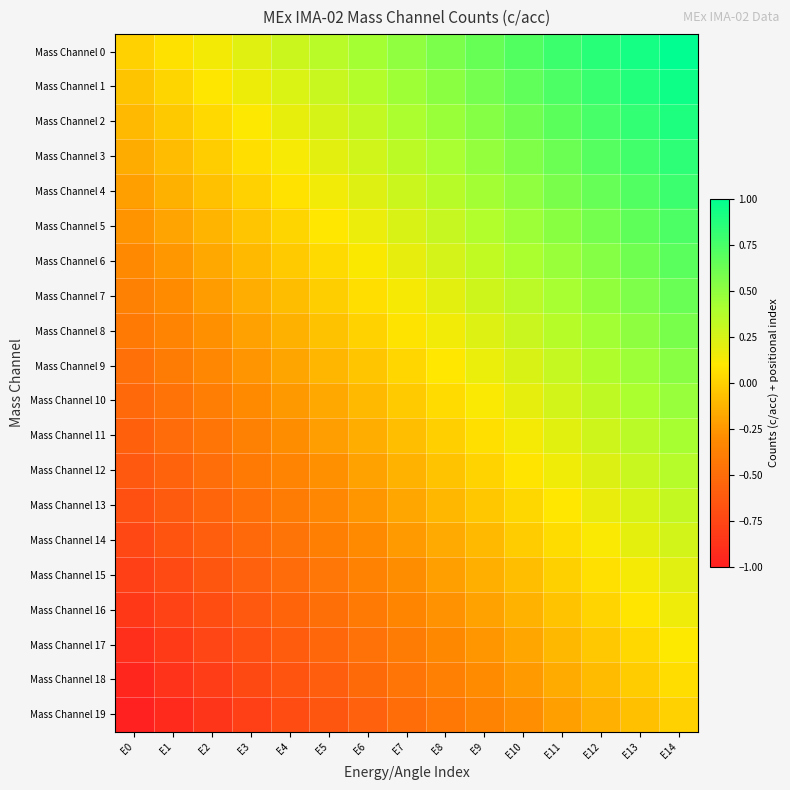

Reading right to left, transcribe all the data shown in this chart.

Mass Channel 0: E14=1.0	E13=0.9	E12=0.9	E11=0.8	E10=0.7	E9=0.6	E8=0.6	E7=0.5	E6=0.4	E5=0.4	E4=0.3	E3=0.2	E2=0.1	E1=0.1	E0=0.0
Mass Channel 1: E14=0.9	E13=0.9	E12=0.8	E11=0.7	E10=0.7	E9=0.6	E8=0.5	E7=0.4	E6=0.4	E5=0.3	E4=0.2	E3=0.2	E2=0.1	E1=0.0	E0=-0.1
Mass Channel 2: E14=0.9	E13=0.8	E12=0.8	E11=0.7	E10=0.6	E9=0.5	E8=0.5	E7=0.4	E6=0.3	E5=0.3	E4=0.2	E3=0.1	E2=0.0	E1=-0.0	E0=-0.1
Mass Channel 3: E14=0.8	E13=0.8	E12=0.7	E11=0.6	E10=0.6	E9=0.5	E8=0.4	E7=0.3	E6=0.3	E5=0.2	E4=0.1	E3=0.1	E2=-0.0	E1=-0.1	E0=-0.2
Mass Channel 4: E14=0.8	E13=0.7	E12=0.6	E11=0.6	E10=0.5	E9=0.4	E8=0.4	E7=0.3	E6=0.2	E5=0.1	E4=0.1	E3=0.0	E2=-0.1	E1=-0.1	E0=-0.2
Mass Channel 5: E14=0.7	E13=0.7	E12=0.6	E11=0.5	E10=0.5	E9=0.4	E8=0.3	E7=0.2	E6=0.2	E5=0.1	E4=0.0	E3=-0.0	E2=-0.1	E1=-0.2	E0=-0.3
Mass Channel 6: E14=0.7	E13=0.6	E12=0.5	E11=0.5	E10=0.4	E9=0.3	E8=0.3	E7=0.2	E6=0.1	E5=0.0	E4=-0.0	E3=-0.1	E2=-0.2	E1=-0.2	E0=-0.3
Mass Channel 7: E14=0.6	E13=0.6	E12=0.5	E11=0.4	E10=0.3	E9=0.3	E8=0.2	E7=0.1	E6=0.1	E5=-0.0	E4=-0.1	E3=-0.2	E2=-0.2	E1=-0.3	E0=-0.4
Mass Channel 8: E14=0.6	E13=0.5	E12=0.4	E11=0.4	E10=0.3	E9=0.2	E8=0.2	E7=0.1	E6=0.0	E5=-0.1	E4=-0.1	E3=-0.2	E2=-0.3	E1=-0.3	E0=-0.4
Mass Channel 9: E14=0.5	E13=0.5	E12=0.4	E11=0.3	E10=0.2	E9=0.2	E8=0.1	E7=0.0	E6=-0.0	E5=-0.1	E4=-0.2	E3=-0.3	E2=-0.3	E1=-0.4	E0=-0.5
Mass Channel 10: E14=0.5	E13=0.4	E12=0.3	E11=0.3	E10=0.2	E9=0.1	E8=0.0	E7=-0.0	E6=-0.1	E5=-0.2	E4=-0.2	E3=-0.3	E2=-0.4	E1=-0.5	E0=-0.5
Mass Channel 11: E14=0.4	E13=0.3	E12=0.3	E11=0.2	E10=0.1	E9=0.1	E8=-0.0	E7=-0.1	E6=-0.2	E5=-0.2	E4=-0.3	E3=-0.4	E2=-0.4	E1=-0.5	E0=-0.6
Mass Channel 12: E14=0.4	E13=0.3	E12=0.2	E11=0.2	E10=0.1	E9=0.0	E8=-0.1	E7=-0.1	E6=-0.2	E5=-0.3	E4=-0.3	E3=-0.4	E2=-0.5	E1=-0.6	E0=-0.6
Mass Channel 13: E14=0.3	E13=0.2	E12=0.2	E11=0.1	E10=0.0	E9=-0.0	E8=-0.1	E7=-0.2	E6=-0.3	E5=-0.3	E4=-0.4	E3=-0.5	E2=-0.5	E1=-0.6	E0=-0.7
Mass Channel 14: E14=0.3	E13=0.2	E12=0.1	E11=0.0	E10=-0.0	E9=-0.1	E8=-0.2	E7=-0.2	E6=-0.3	E5=-0.4	E4=-0.5	E3=-0.5	E2=-0.6	E1=-0.7	E0=-0.7
Mass Channel 15: E14=0.2	E13=0.1	E12=0.1	E11=-0.0	E10=-0.1	E9=-0.1	E8=-0.2	E7=-0.3	E6=-0.4	E5=-0.4	E4=-0.5	E3=-0.6	E2=-0.6	E1=-0.7	E0=-0.8
Mass Channel 16: E14=0.2	E13=0.1	E12=0.0	E11=-0.1	E10=-0.1	E9=-0.2	E8=-0.3	E7=-0.3	E6=-0.4	E5=-0.5	E4=-0.6	E3=-0.6	E2=-0.7	E1=-0.8	E0=-0.8
Mass Channel 17: E14=0.1	E13=0.0	E12=-0.0	E11=-0.1	E10=-0.2	E9=-0.3	E8=-0.3	E7=-0.4	E6=-0.5	E5=-0.5	E4=-0.6	E3=-0.7	E2=-0.8	E1=-0.8	E0=-0.9
Mass Channel 18: E14=0.1	E13=-0.0	E12=-0.1	E11=-0.2	E10=-0.2	E9=-0.3	E8=-0.4	E7=-0.4	E6=-0.5	E5=-0.6	E4=-0.7	E3=-0.7	E2=-0.8	E1=-0.9	E0=-0.9
Mass Channel 19: E14=0.0	E13=-0.1	E12=-0.1	E11=-0.2	E10=-0.3	E9=-0.4	E8=-0.4	E7=-0.5	E6=-0.6	E5=-0.6	E4=-0.7	E3=-0.8	E2=-0.9	E1=-0.9	E0=-1.0